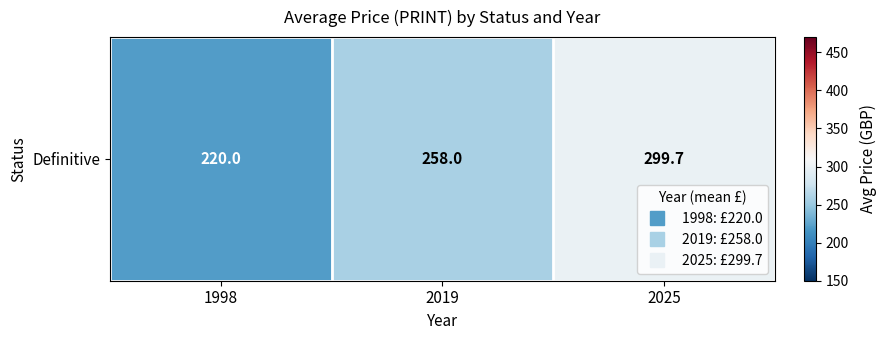

Read the value at 2019.

258.0